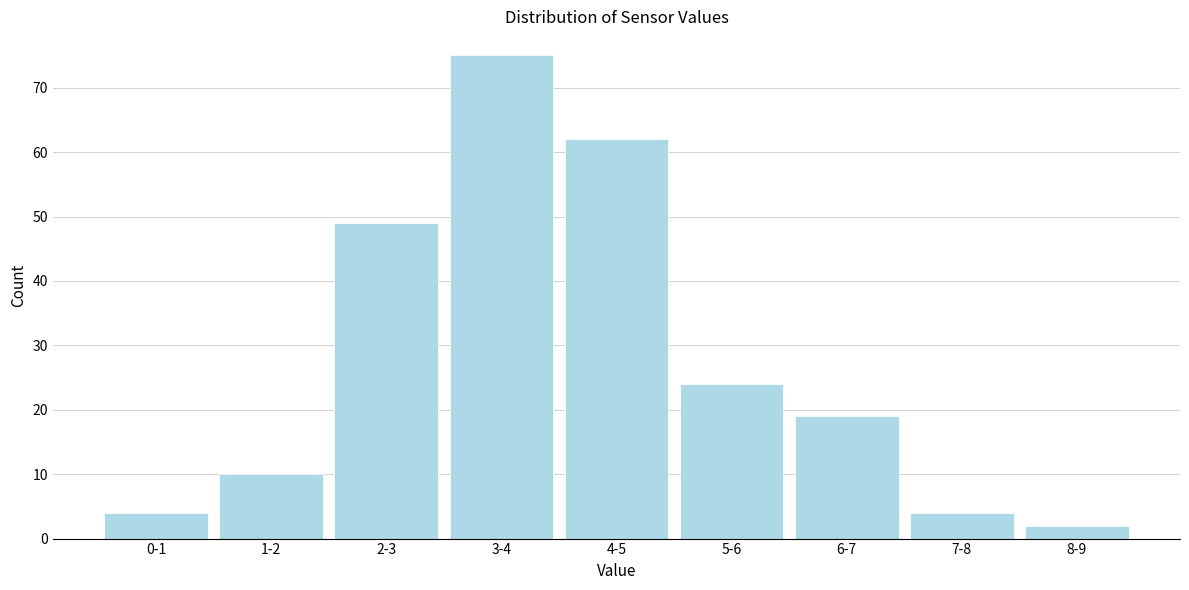

Reading left to right, extract all data points from this chart.

0-1=4	1-2=10	2-3=49	3-4=75	4-5=62	5-6=24	6-7=19	7-8=4	8-9=2